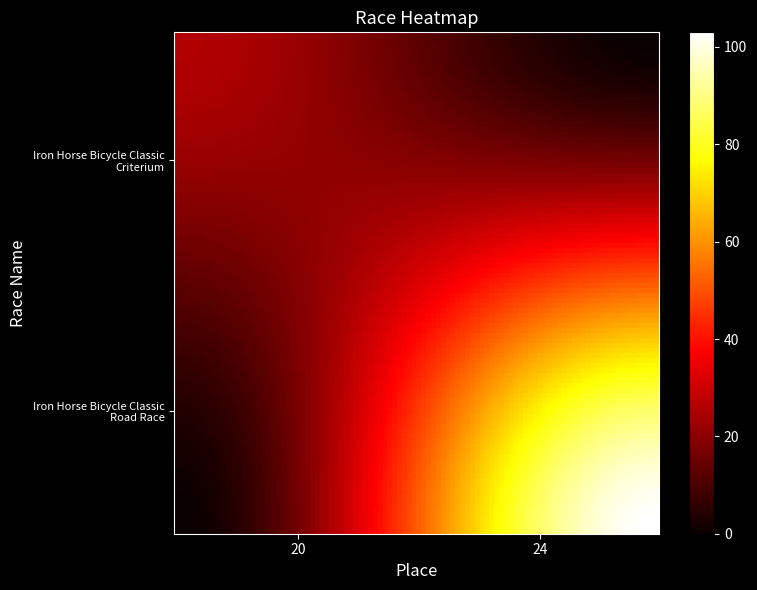

List the series in order of their peak value, highest first.

Iron Horse Bicycle Classic - Road Race, Iron Horse Bicycle Classic - Criterium